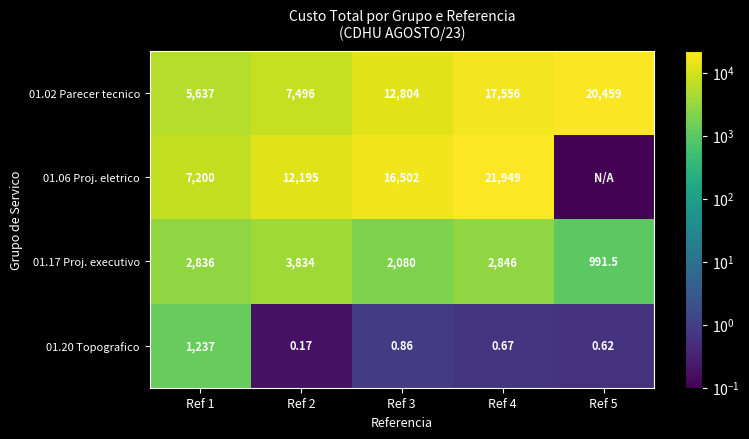

Is the value of 01.06 Proj. eletrico at Ref 2 greater than the value of 01.02 Parecer tecnico at Ref 1?

Yes